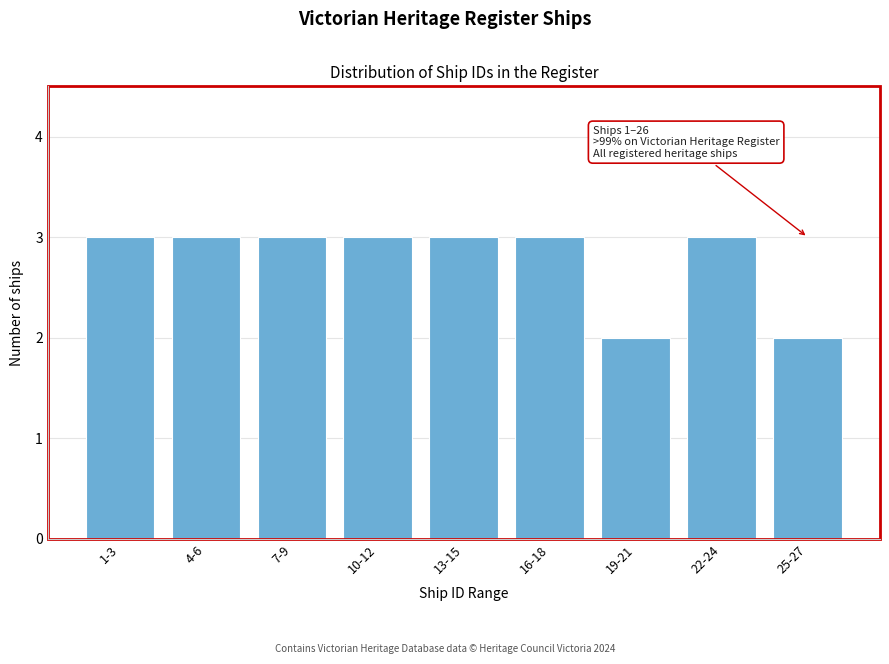

Reading left to right, list all the values displayed in this chart.

3	3	3	3	3	3	2	3	2